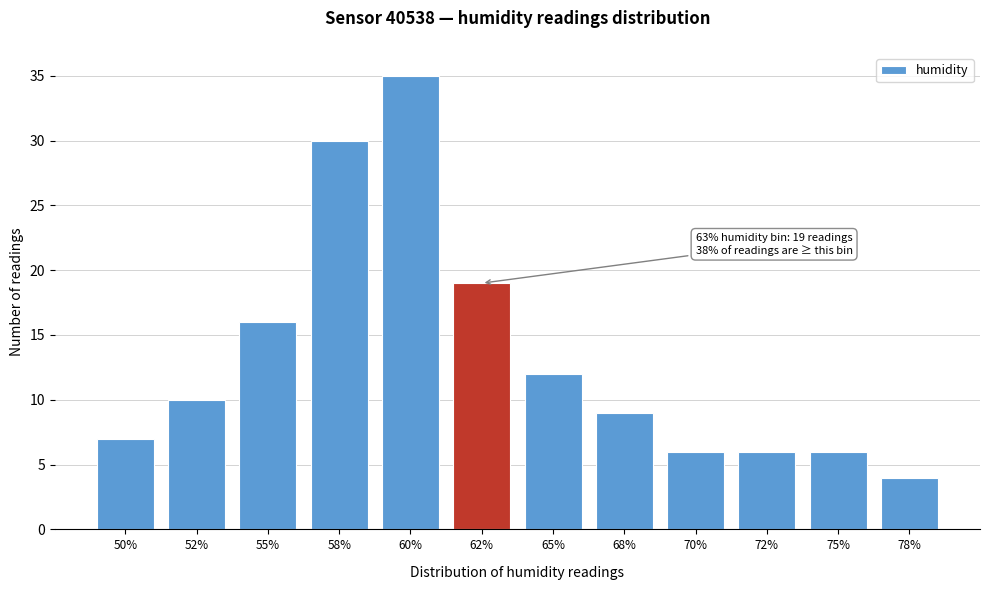

Reading left to right, transcribe all the data shown in this chart.

7	10	16	30	35	19	12	9	6	6	6	4